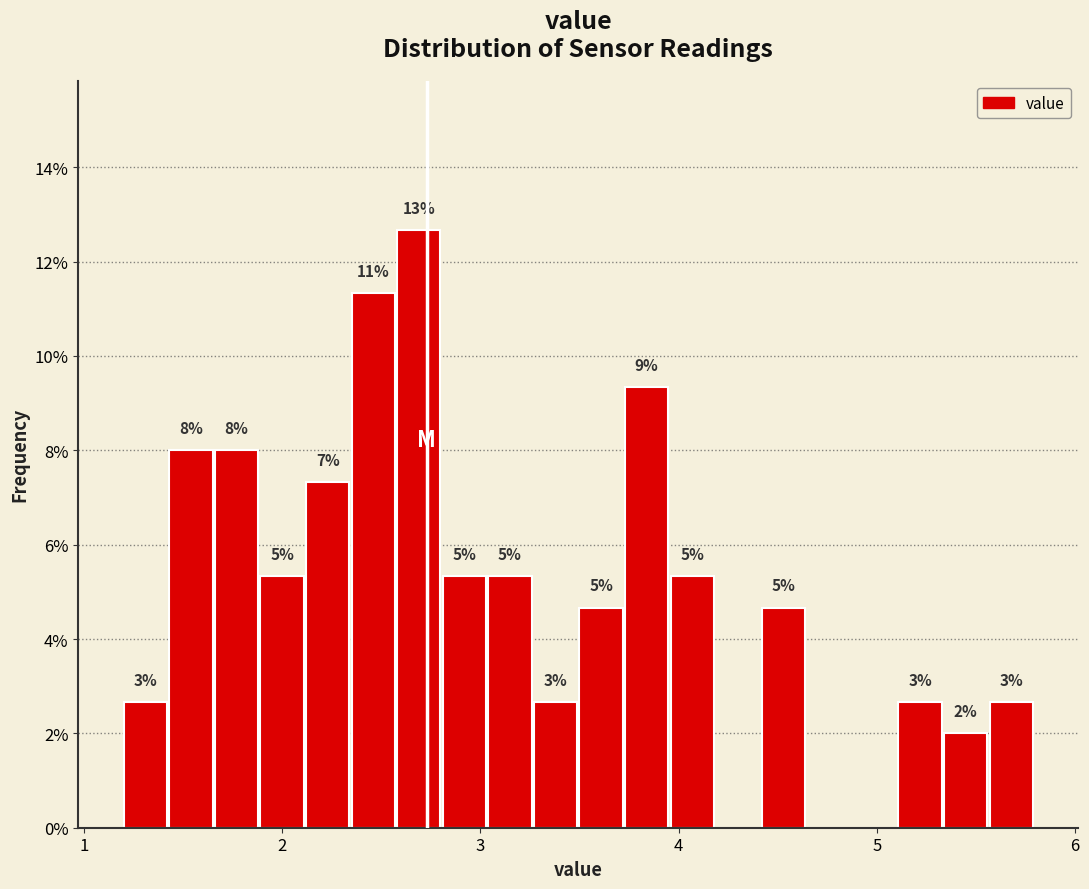

Read against the x-axis, roughly where is the centre of the tallest bar?

2.7